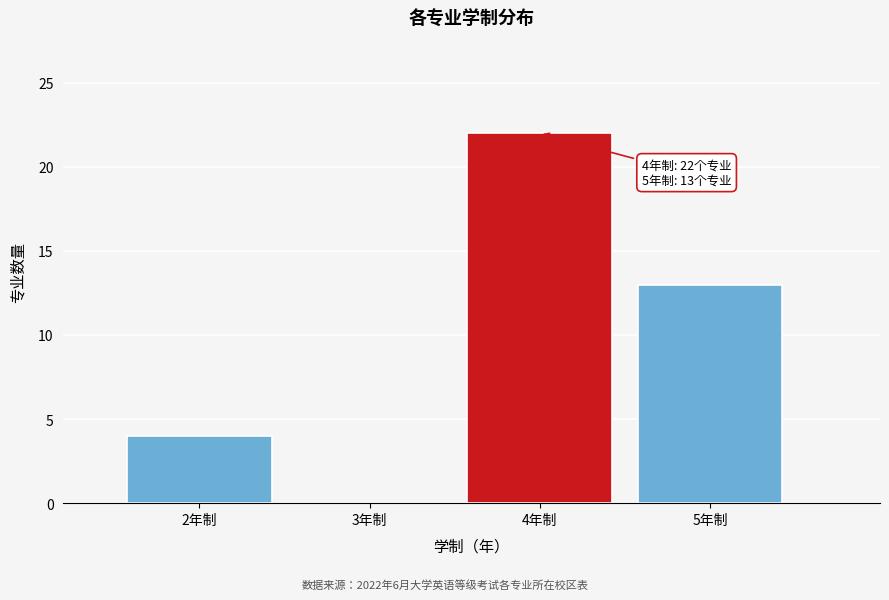

Reading left to right, extract all data points from this chart.

2年制=4	3年制=0	4年制=22	5年制=13